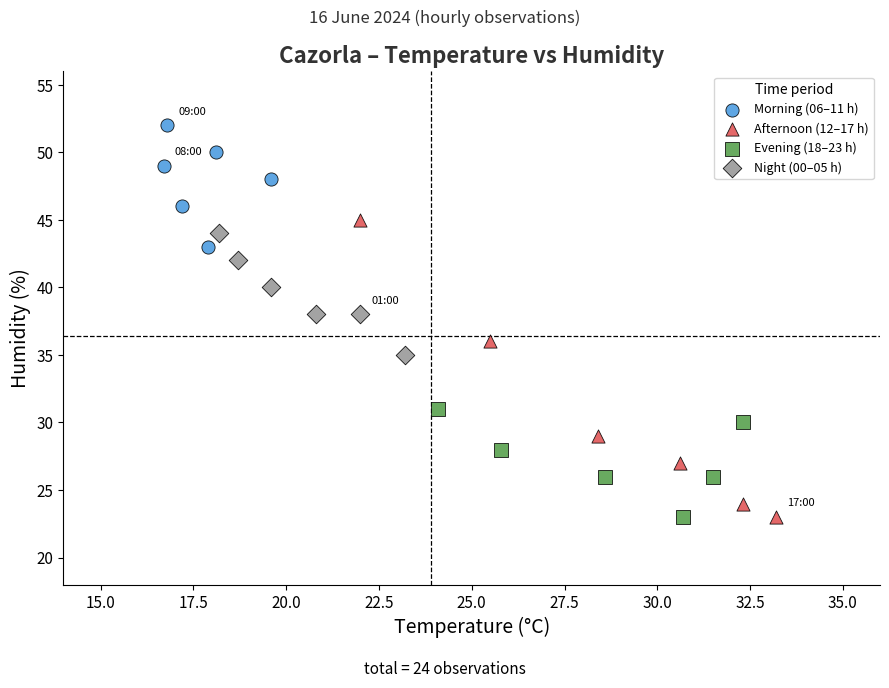

Which series reaches the maximum Y coordinate?

Morning (06–11 h)